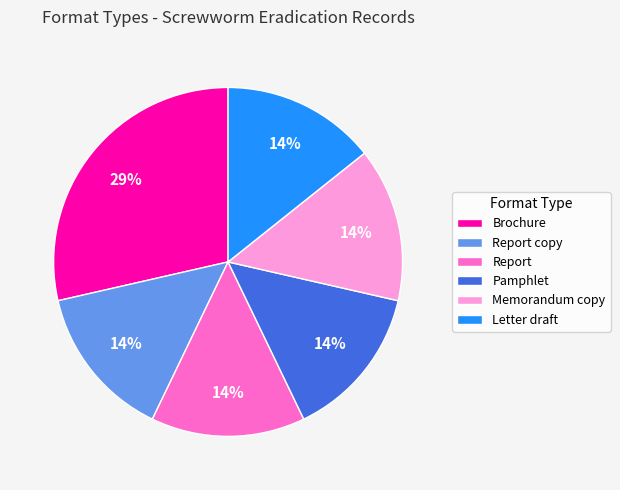

Is there a majority slice in this chart?

No